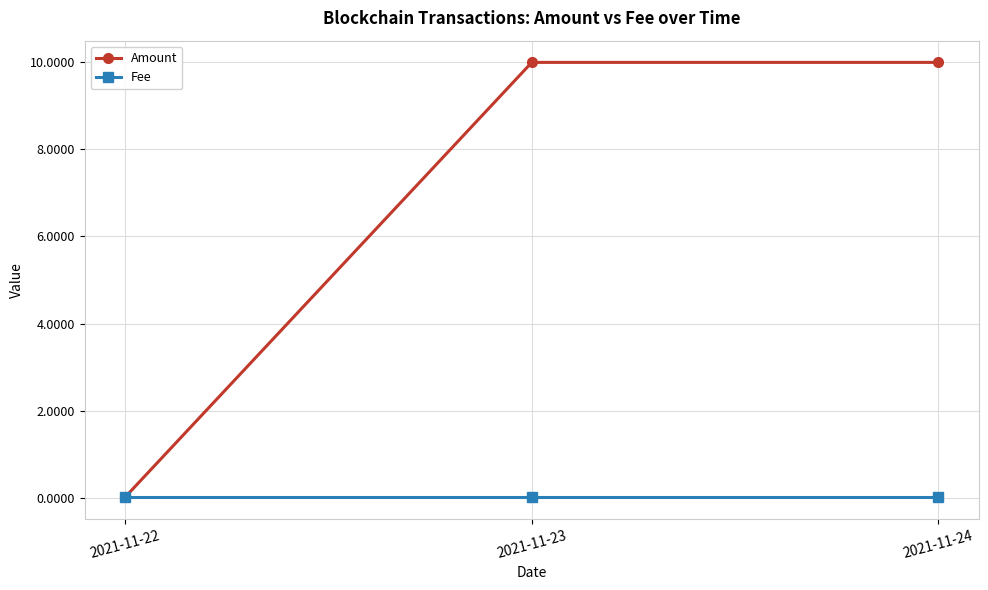

What is the spread (max minus min) of values at 2021-11-24?

10.0